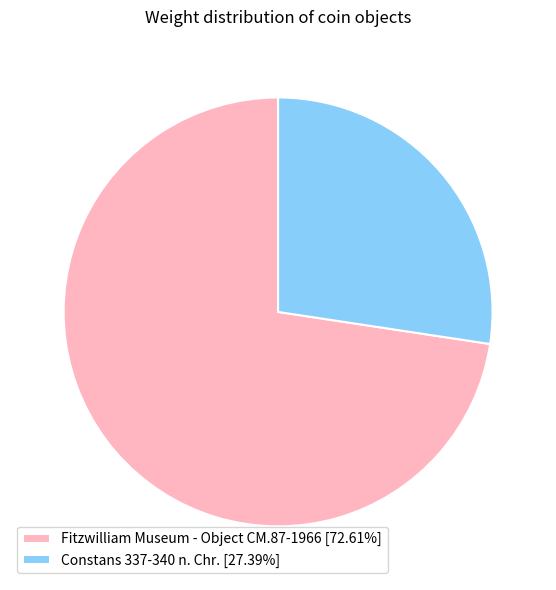

What is the ratio of the value at Constans 337-340 n. Chr. [27.39%] to the value at Fitzwilliam Museum - Object CM.87-1966 [72.61%]?

0.4